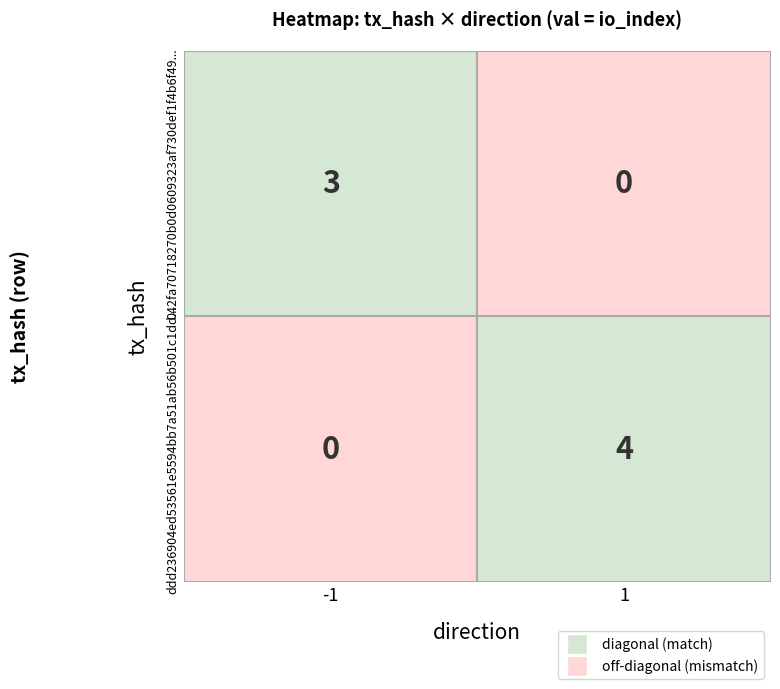

Is the value of ddd236904ed53561e5594bb7a51ab56b501c1dd at direction greater than the value of 042fa70718270b0d0609323af730def1f4b6f49 at io_index?

No